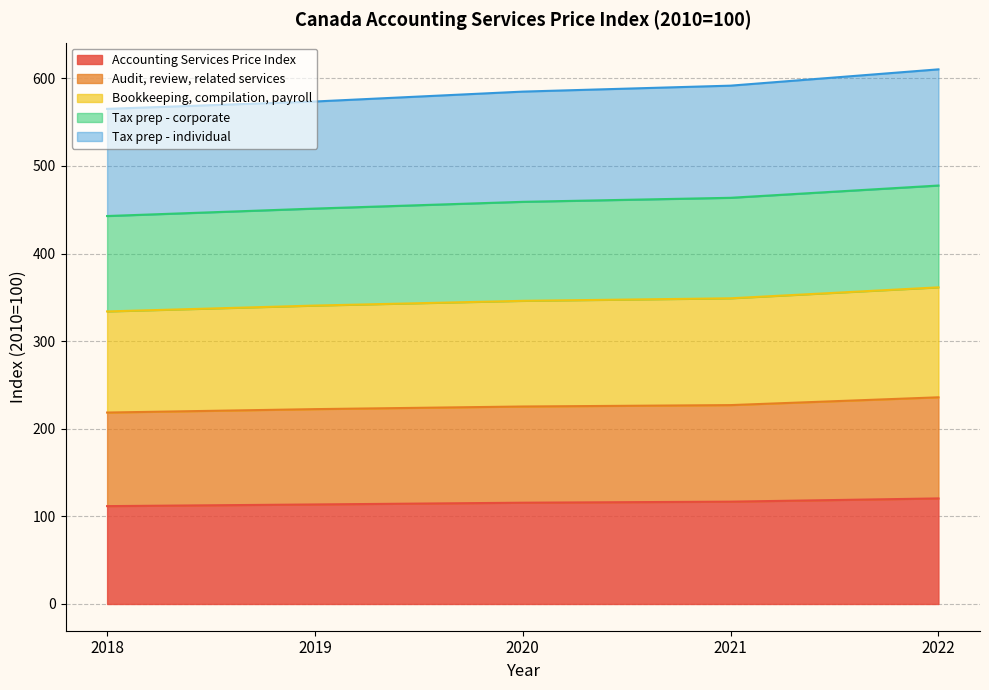

At which label does Audit, review, related services reach its peak?

2022